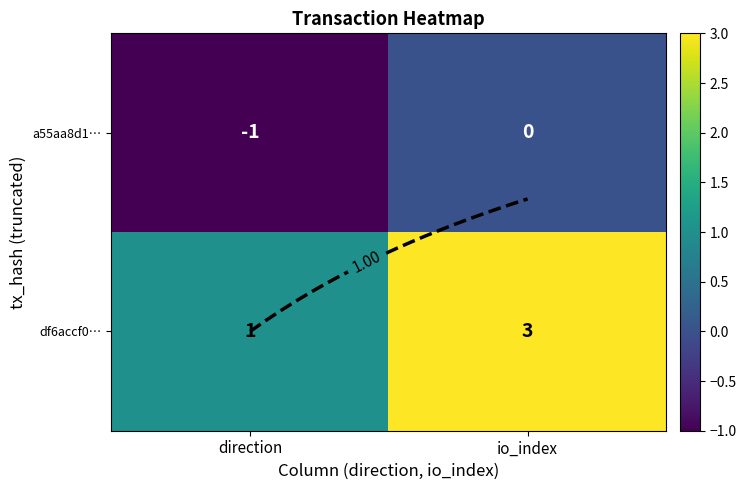

What is the sum of the df6accf0… values at direction and io_index?

4